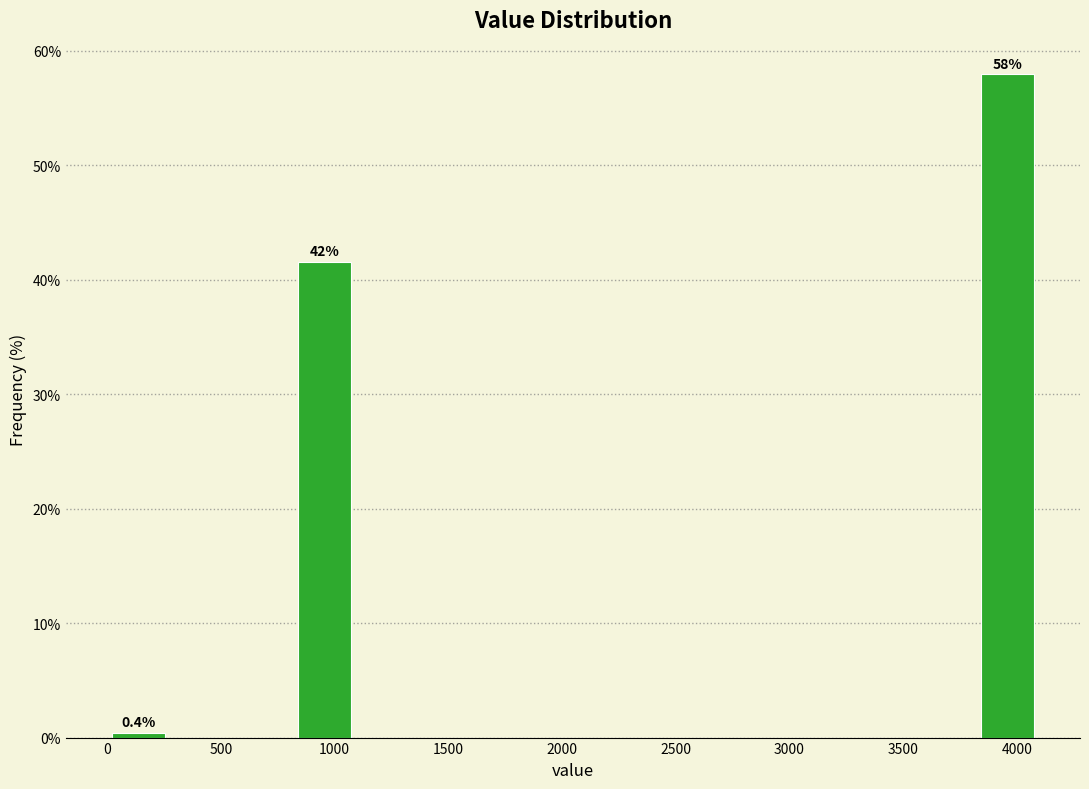

Which range on the x-axis has the tallest bar?

3800 to 4100